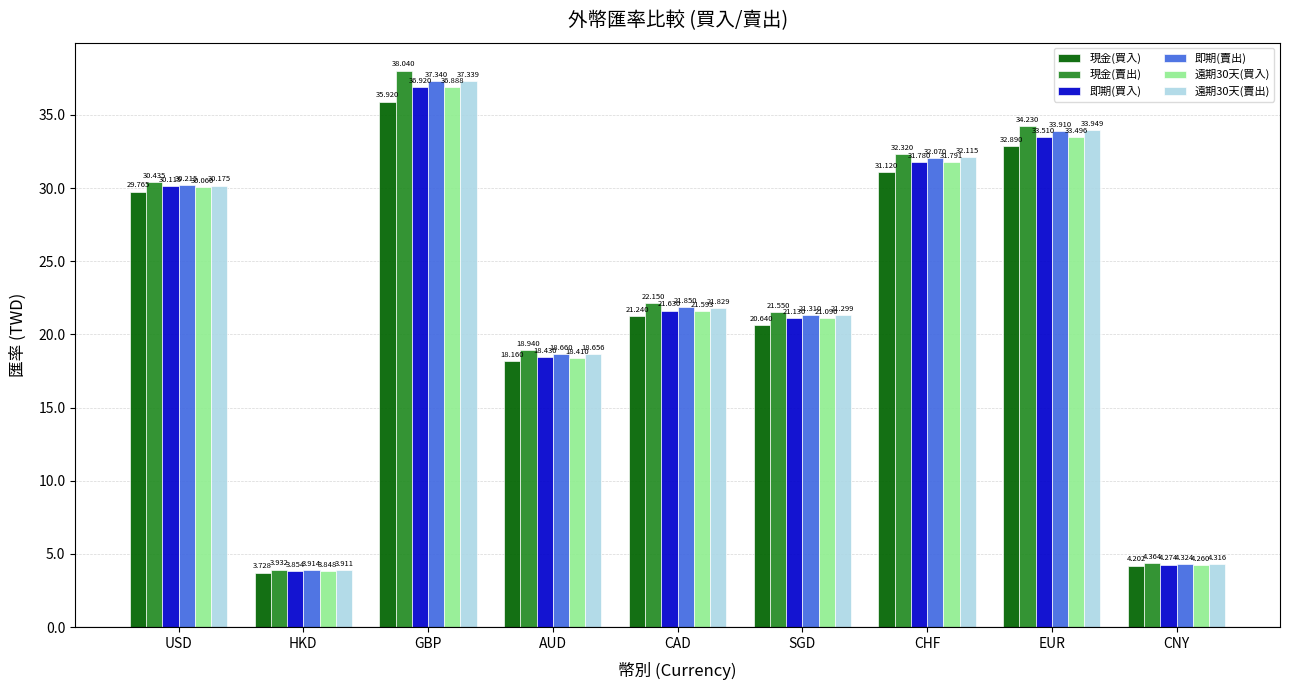

At CAD, list the series in order from smallest to largest.

現金(買入), 遠期30天(買入), 即期(買入), 遠期30天(賣出), 即期(賣出), 現金(賣出)